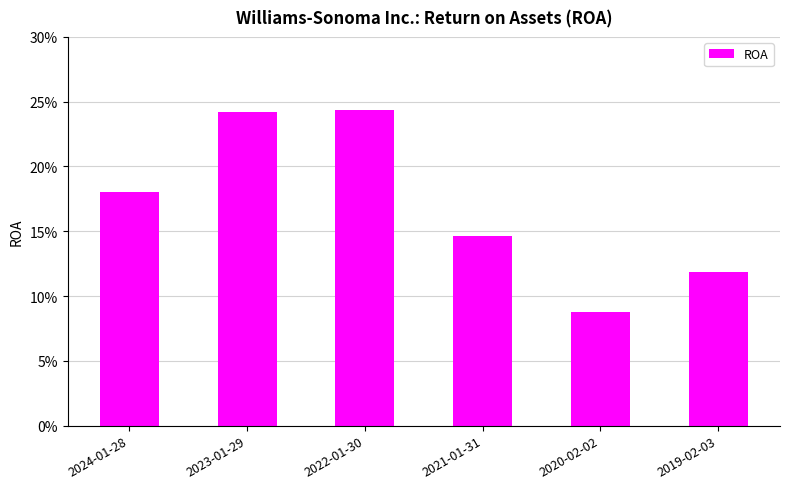

At which label is the value closest to 0?

2020-02-02